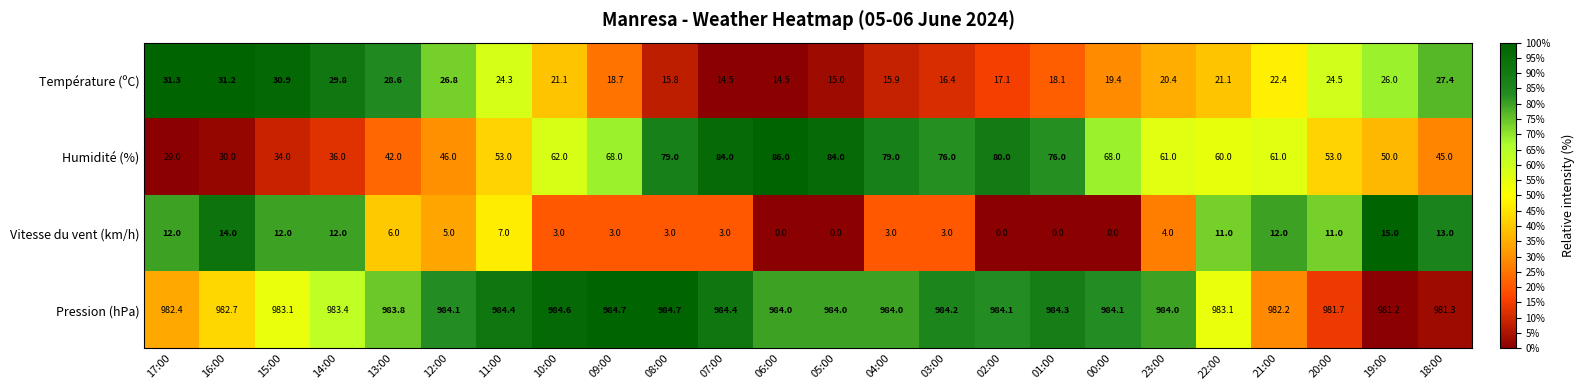

True or false: Température (ºC) has a value of 26.0 at 19:00.

True